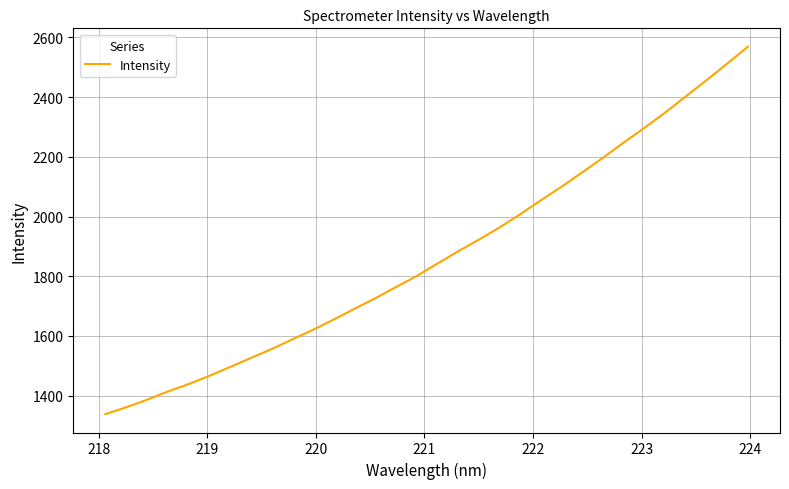

Is this an area chart (filled region under the line)?

No